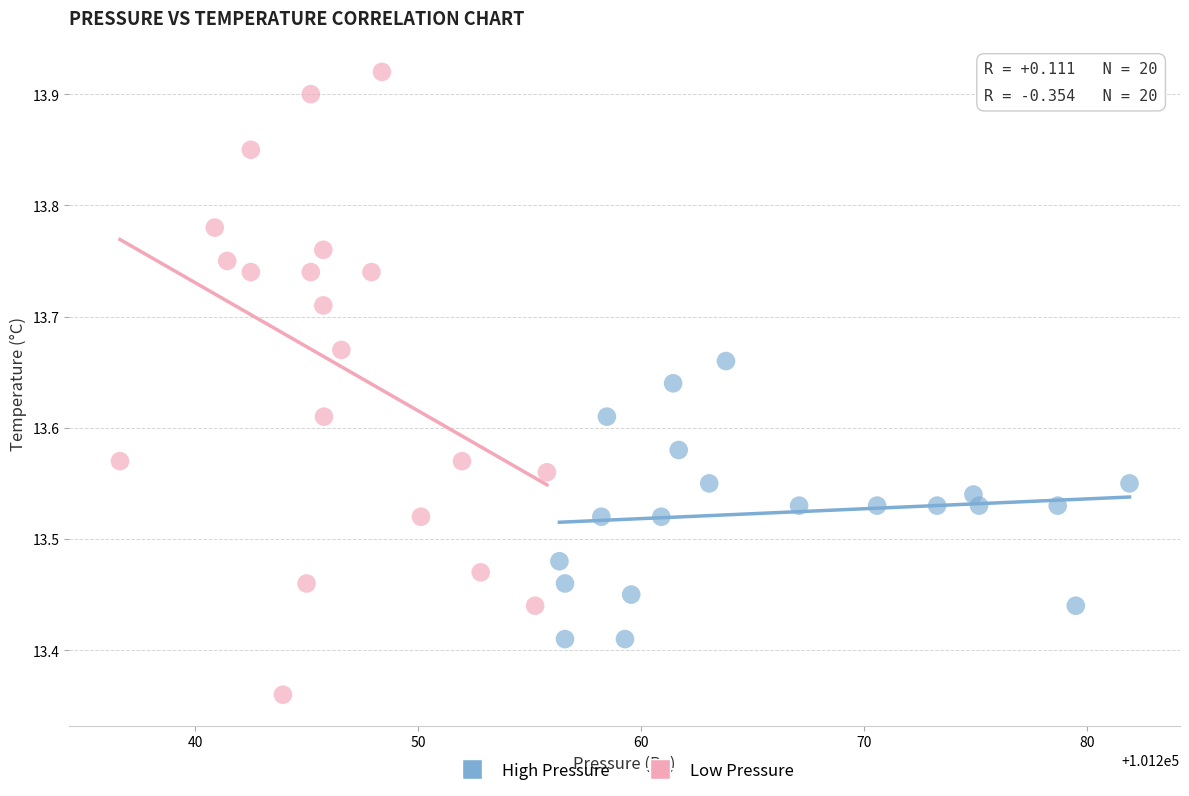

Which series has the widest spread of Y values?

Low Pressure